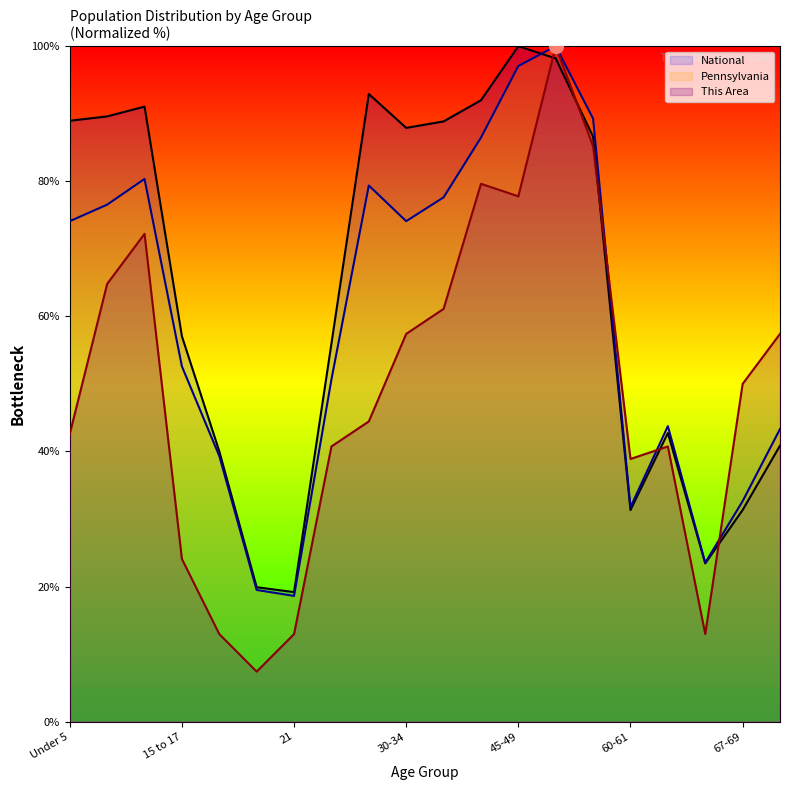

True or false: This Area has more than 1 points higher than both neighbors.

True